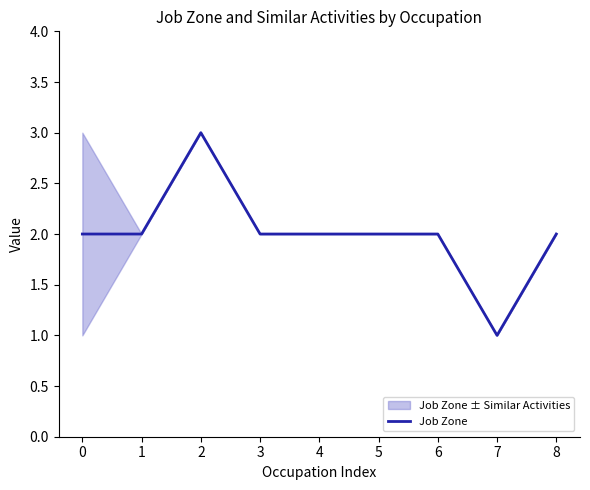

Is it true that the value at 2 is 4?

False